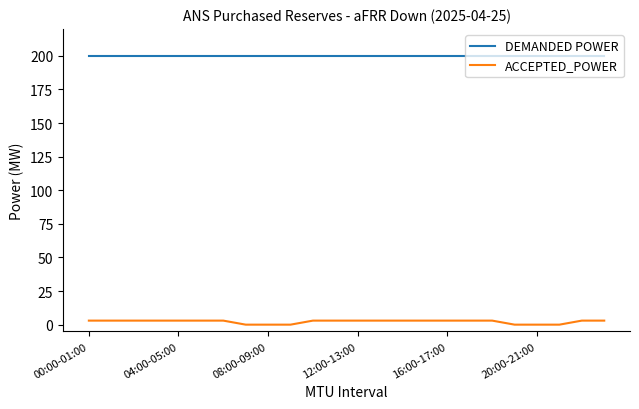

True or false: DEMANDED POWER and ACCEPTED_POWER cross at least once.

False